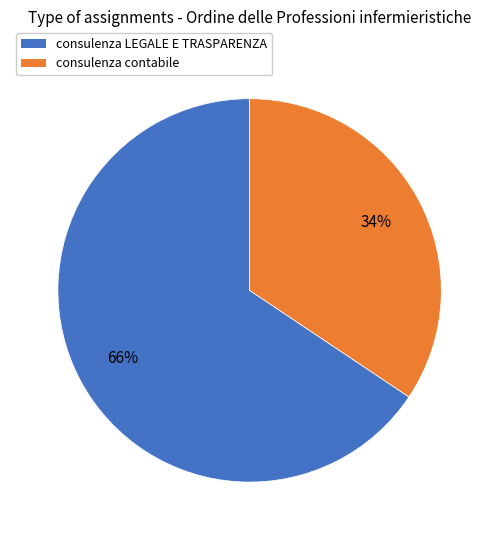

What percentage is the consulenza LEGALE E TRASPARENZA slice, to the nearest percent?

66%